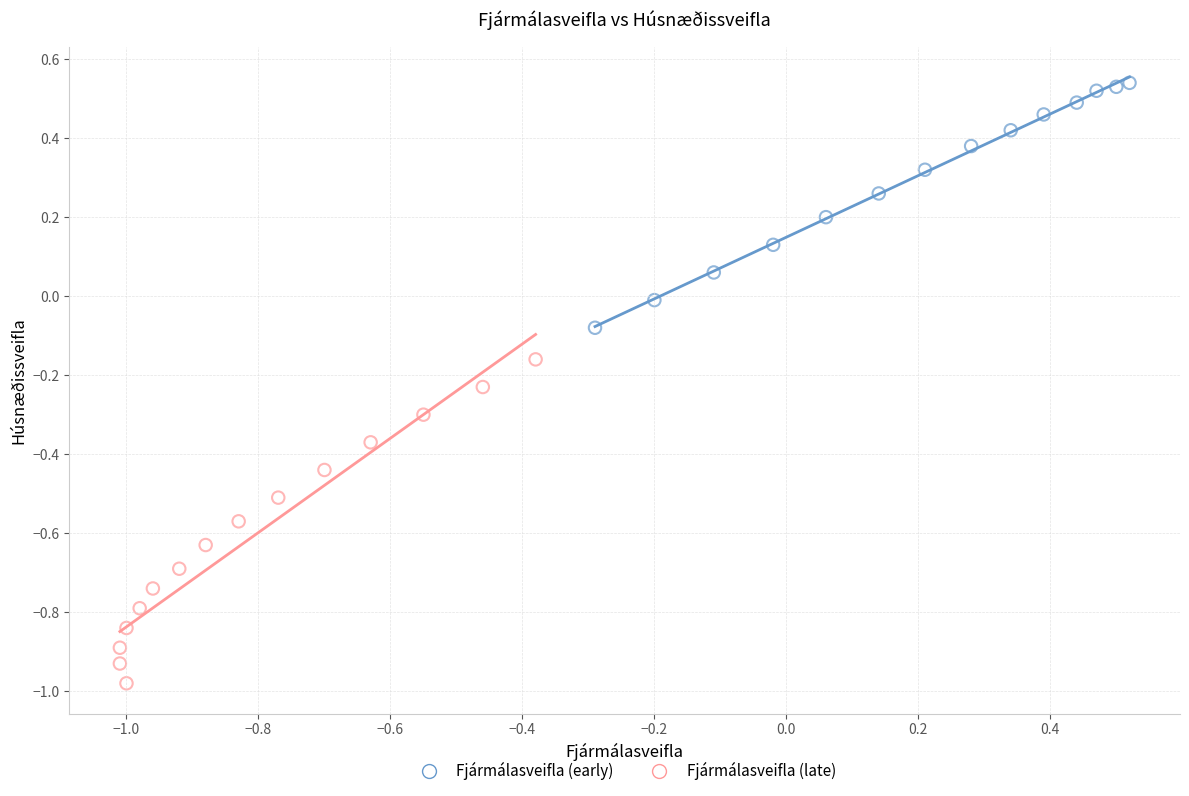

Which series has the largest Y range (max minus min)?

Fjármálasveifla (late)